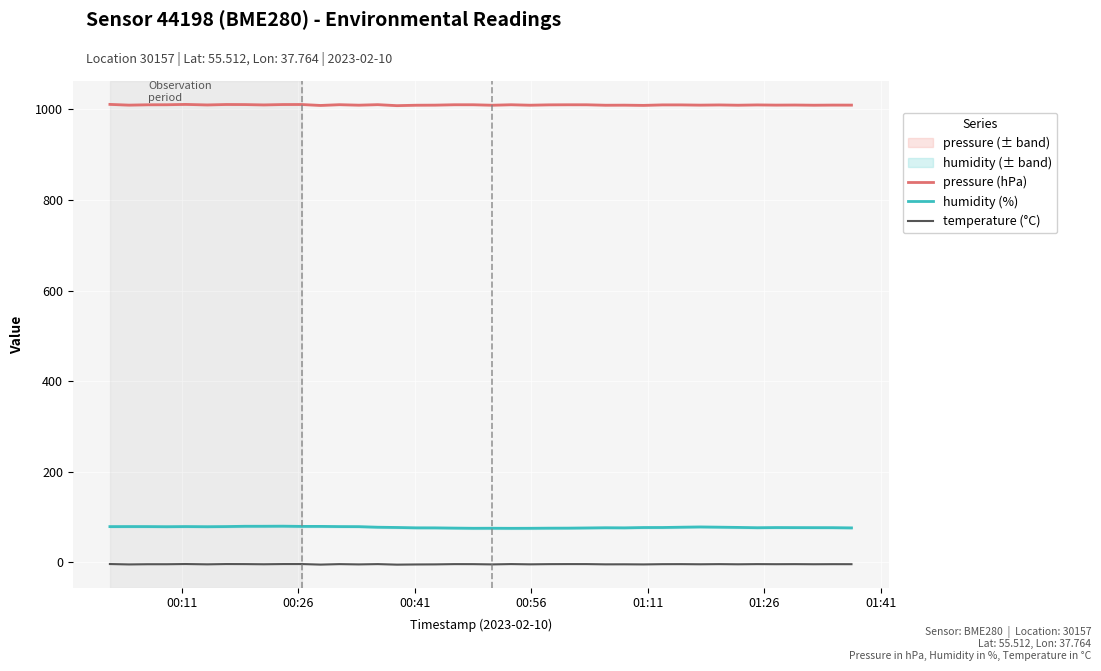

True or false: temperature (°C) and humidity (%) intersect in this chart.

False